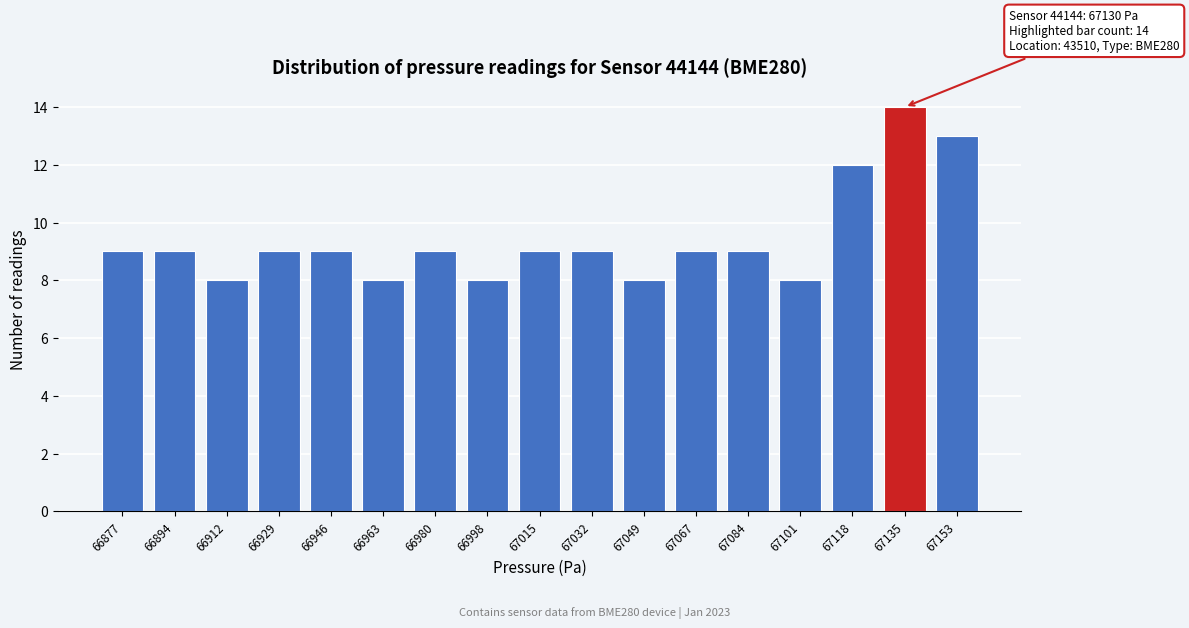

Reading left to right, what are all the values shown in this chart?

66877=9	66894=9	66912=8	66929=9	66946=9	66963=8	66980=9	66998=8	67015=9	67032=9	67049=8	67067=9	67084=9	67101=8	67118=12	67135=14	67153=13